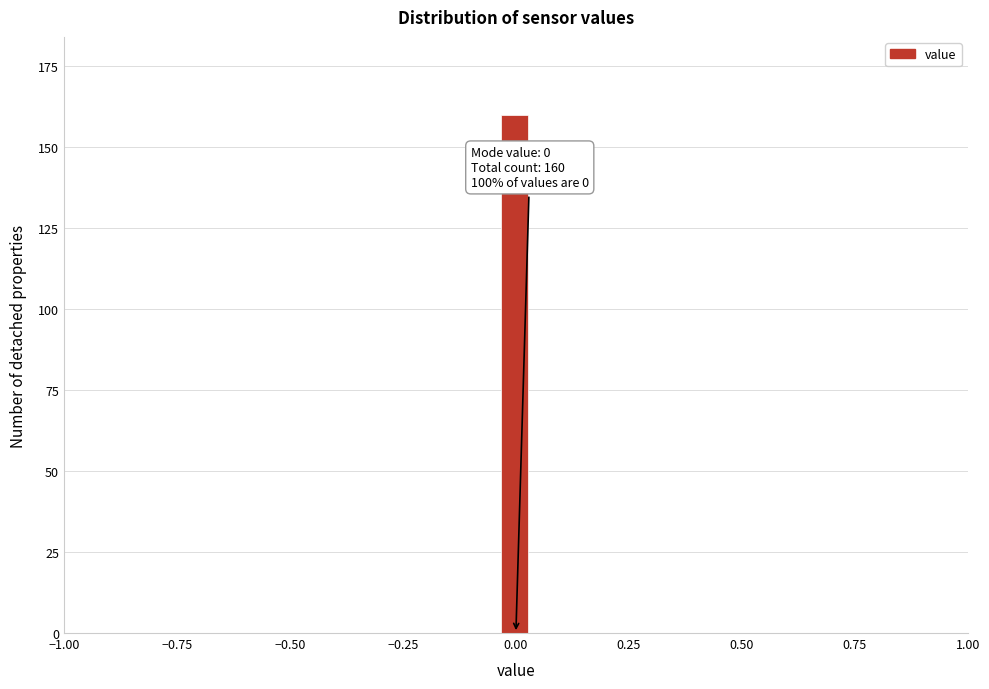

Read against the x-axis, roughly where is the centre of the tallest bar?

0.00